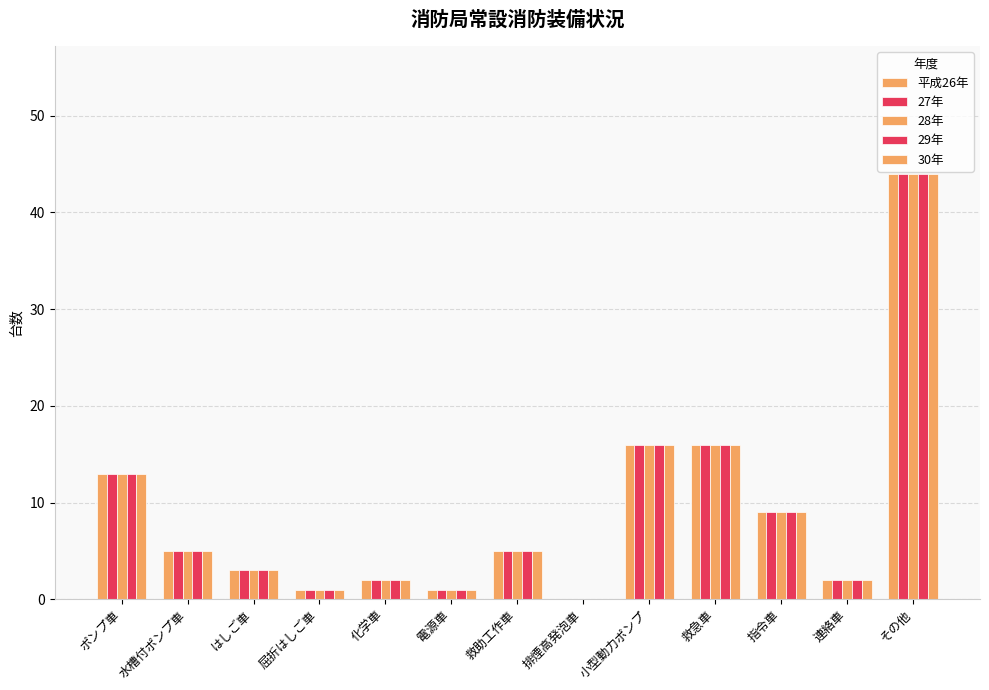

Reading right to left, what are all the values shown in this chart?

平成26年: 44	2	9	16	16	0	5	1	2	1	3	5	13
27年: 44	2	9	16	16	0	5	1	2	1	3	5	13
28年: 44	2	9	16	16	0	5	1	2	1	3	5	13
29年: 44	2	9	16	16	0	5	1	2	1	3	5	13
30年: 44	2	9	16	16	0	5	1	2	1	3	5	13